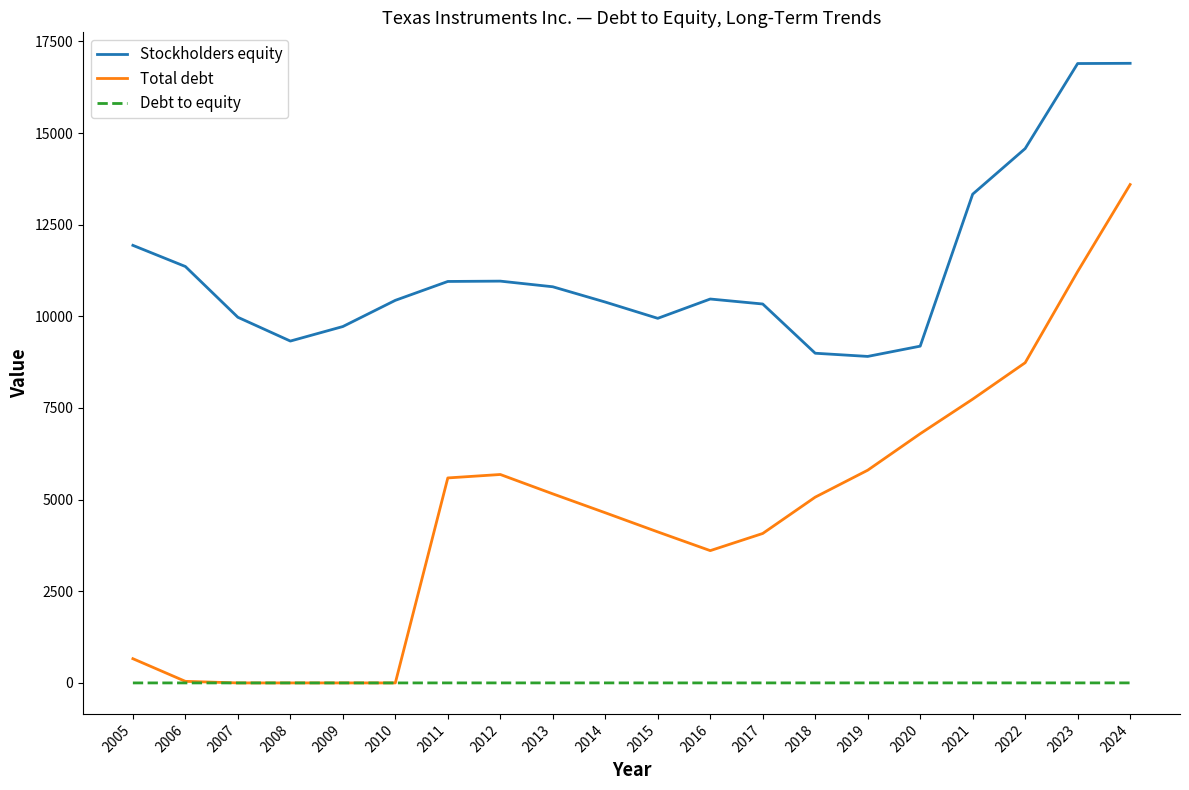

List the series in order of their peak value, lowest first.

Debt to equity, Total debt, Stockholders equity